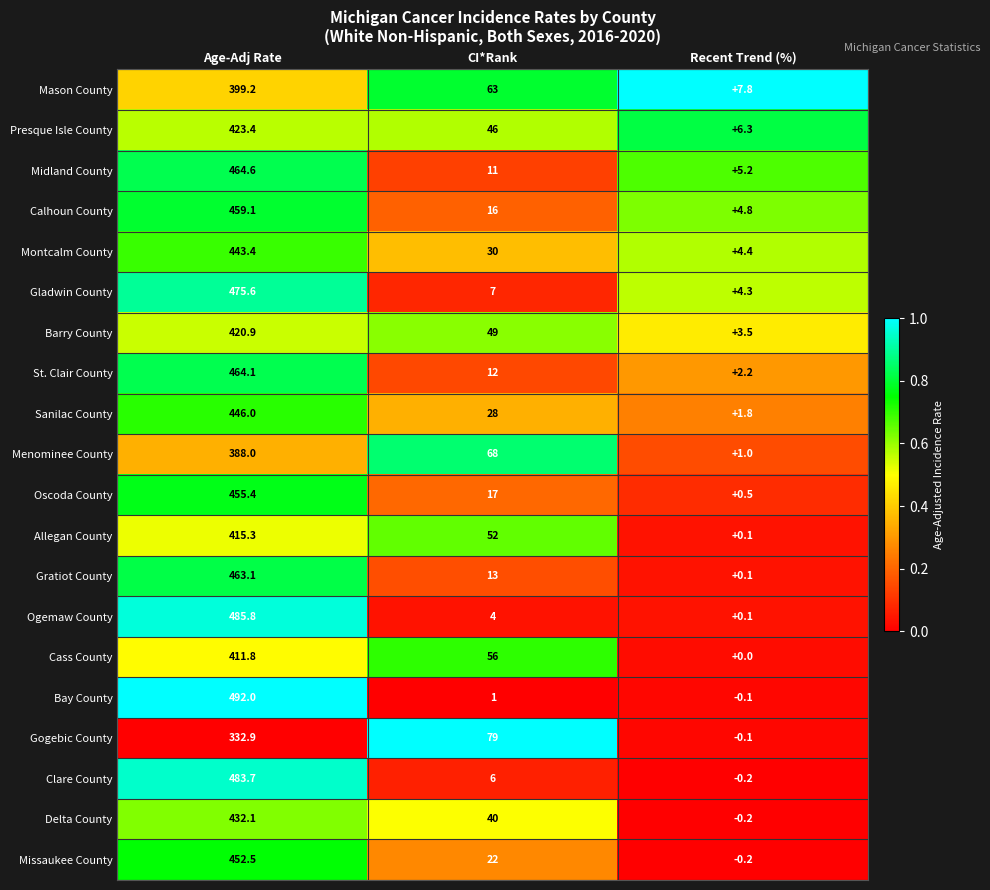

Where is St. Clair County nearest to the value 233?

CI*Rank